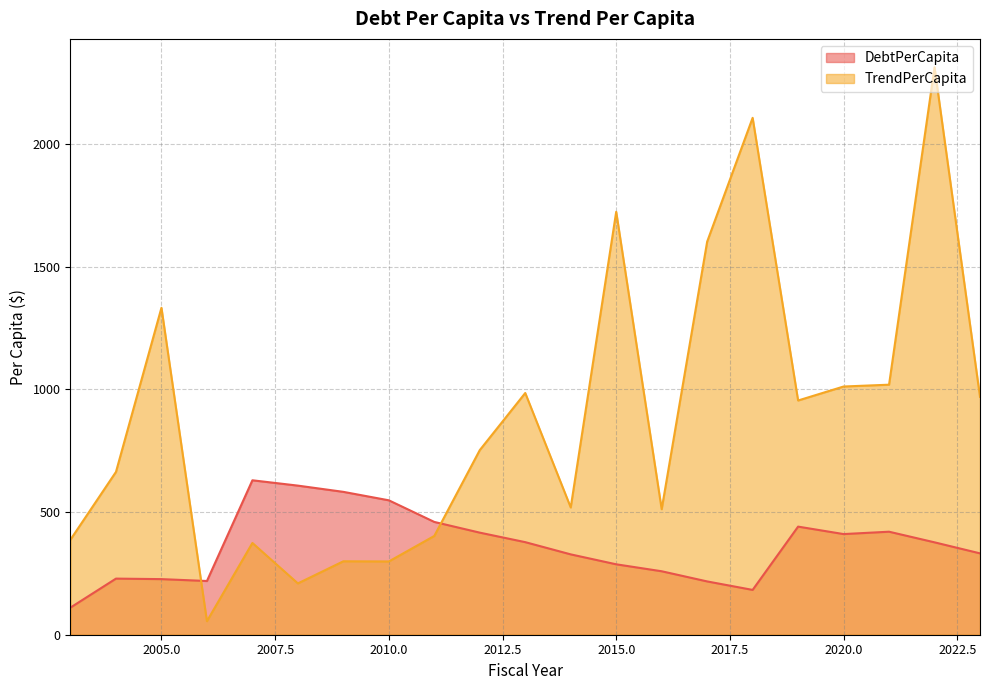

Is it true that DebtPerCapita equals 758.3 at 2019?

False